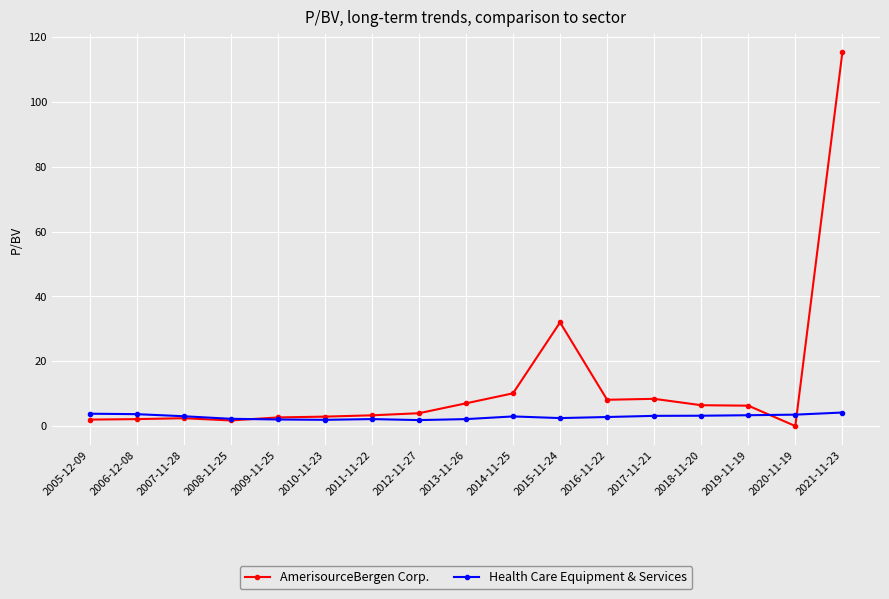

At which category is the sum across all series the highest?

2021-11-23